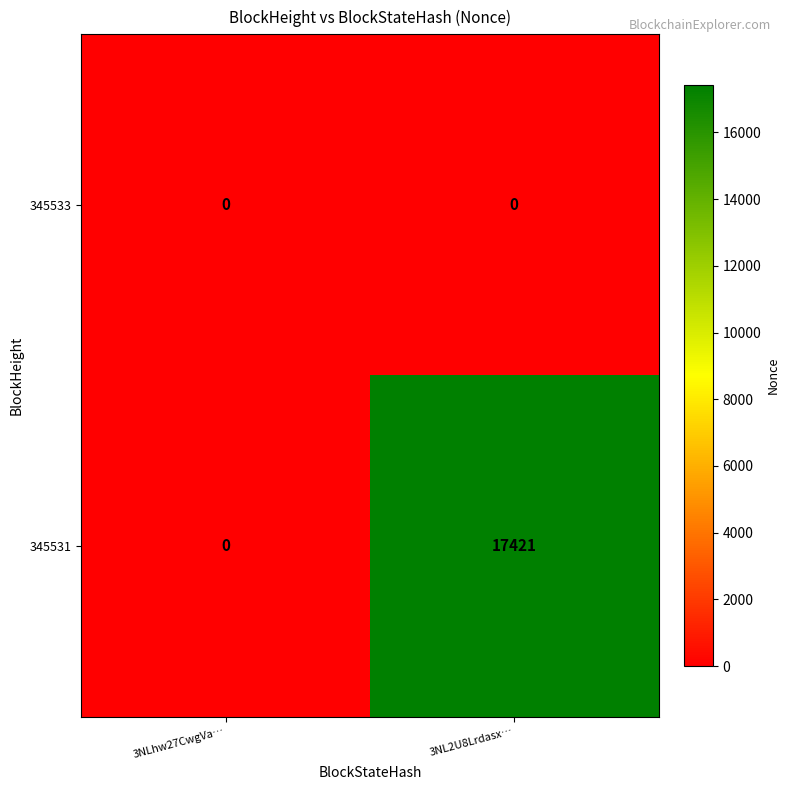

Which series has the largest total across all categories?

345531